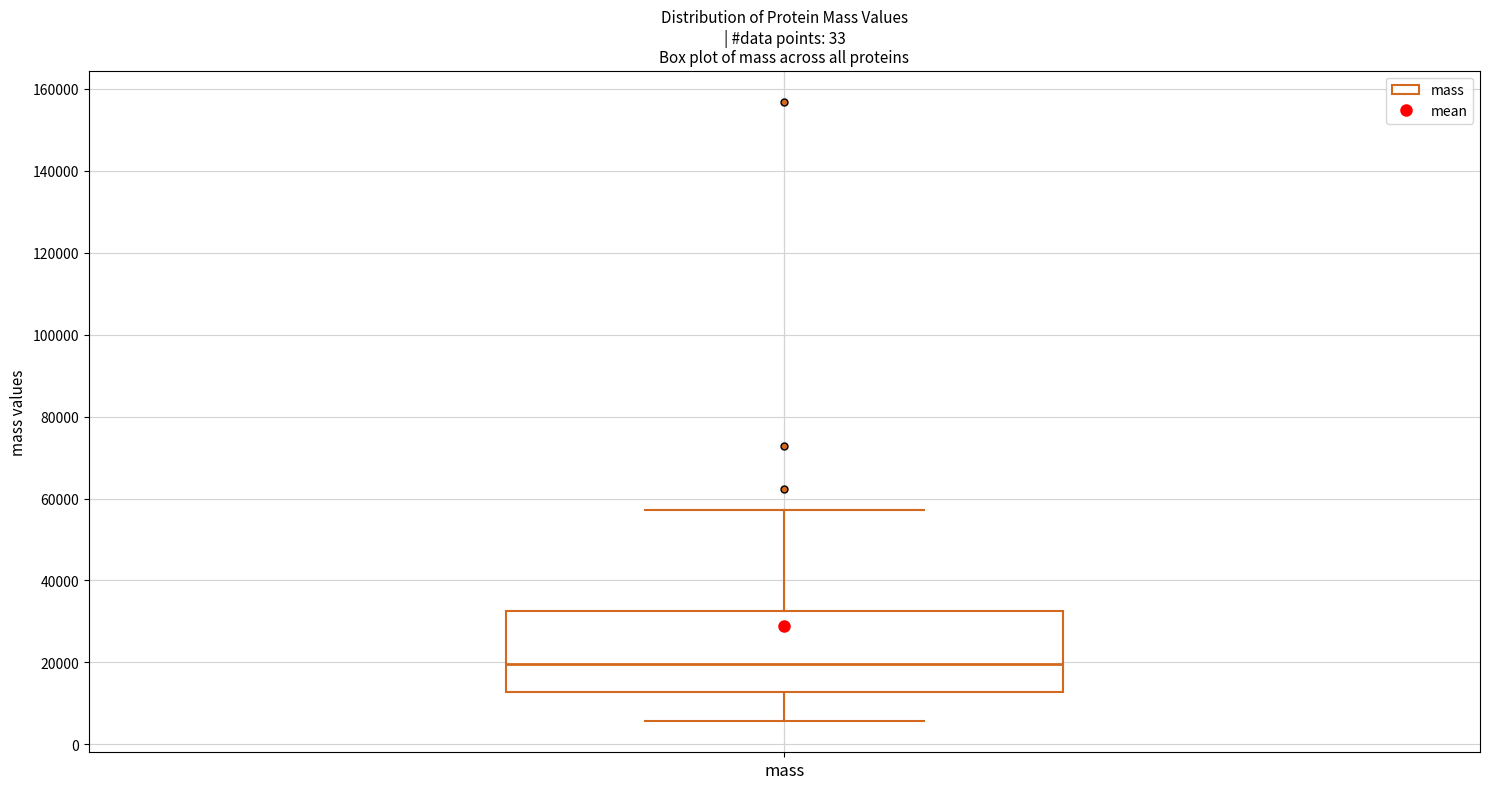

Transcribe this box plot: give where the median line is, the range the box spans, and where the two whiskers end, as read against the y-axis. The values are not printed on the chart, so give them approximately, as read against the axis.

median 20000, box 12000 to 32000, whiskers 6000 to 58000